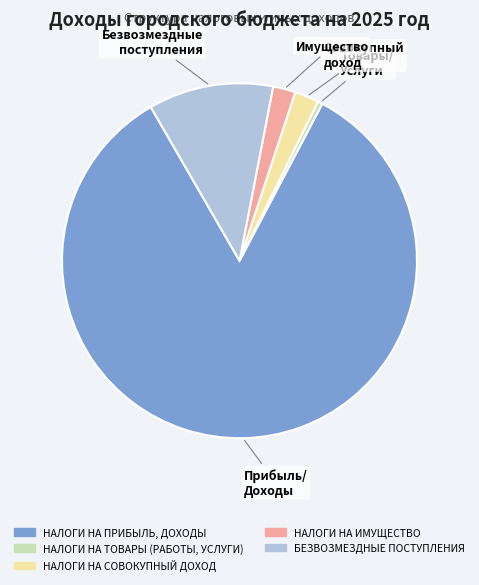

True or false: НАЛОГИ НА ПРИБЫЛЬ, ДОХОДЫ accounts for 84% of the total.

True